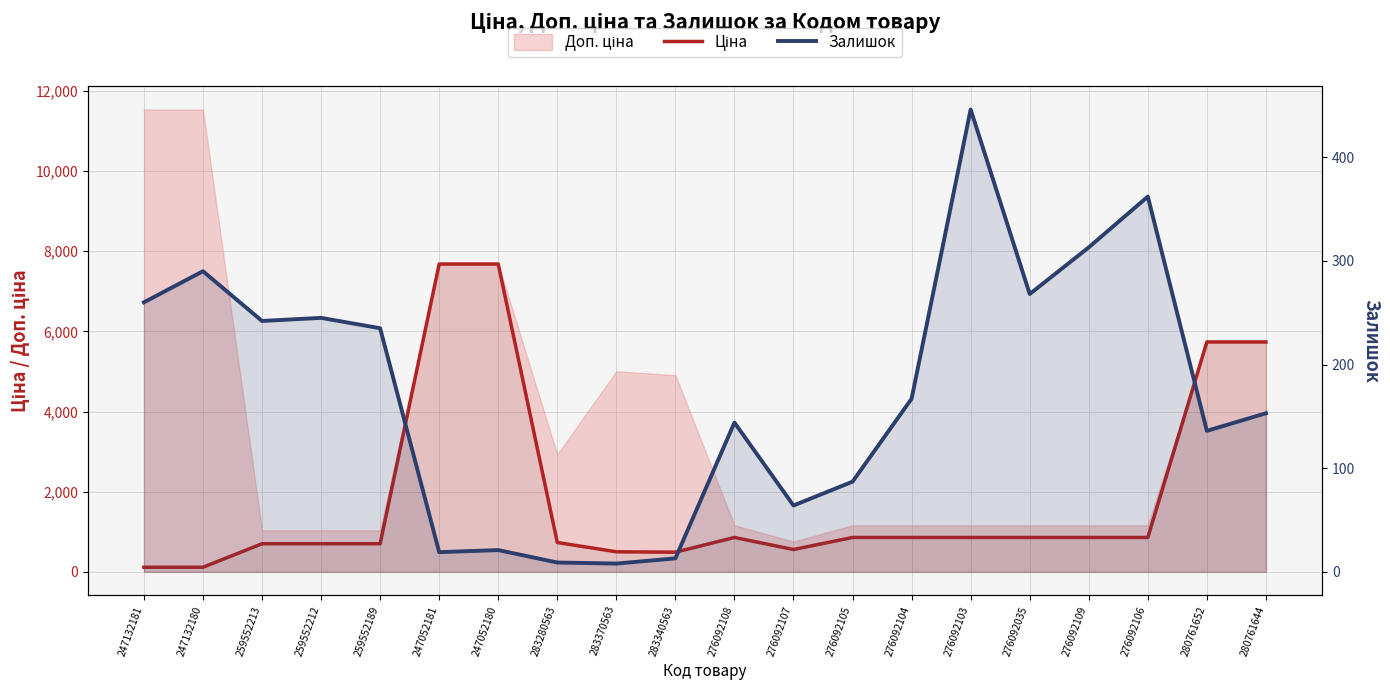

At how many categories does at least one series exceed 1875?

4